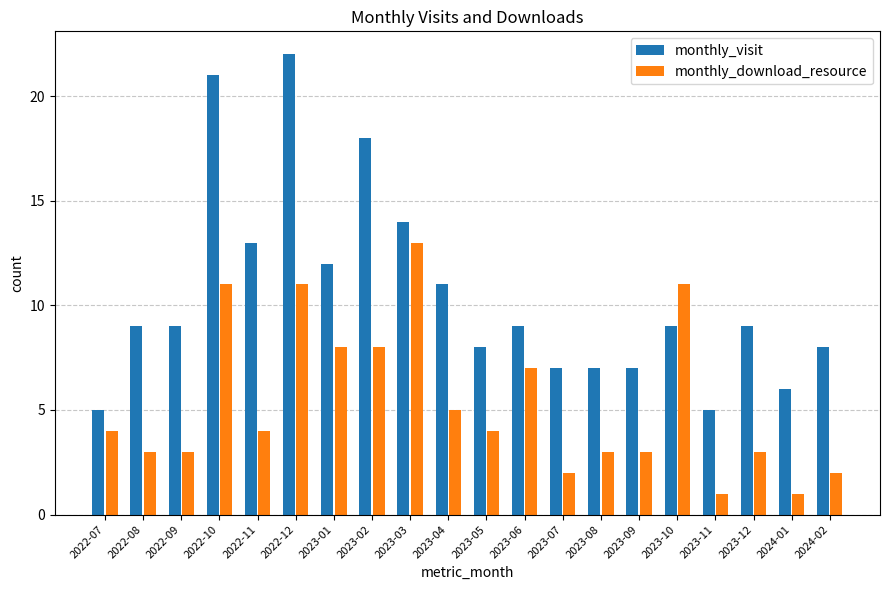

What position from the right is 2024-01?

2